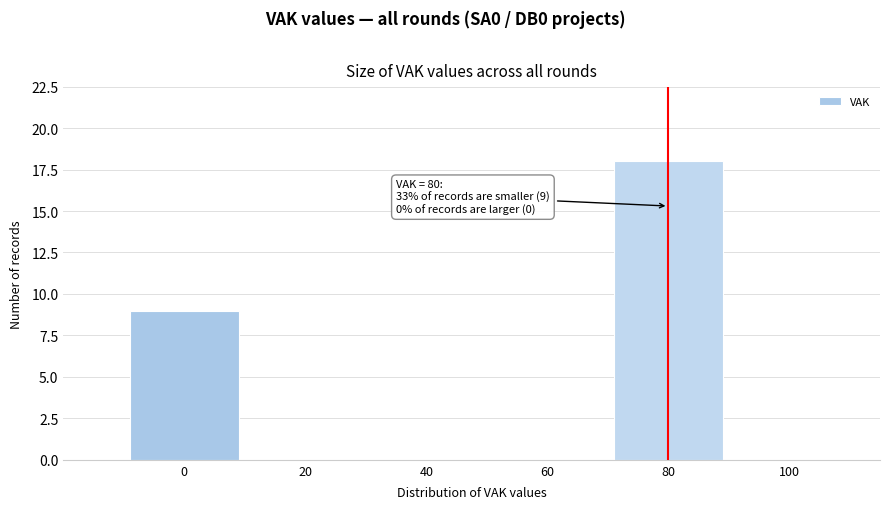

Over which range of the x-axis is the bar tallest?

70 to 90